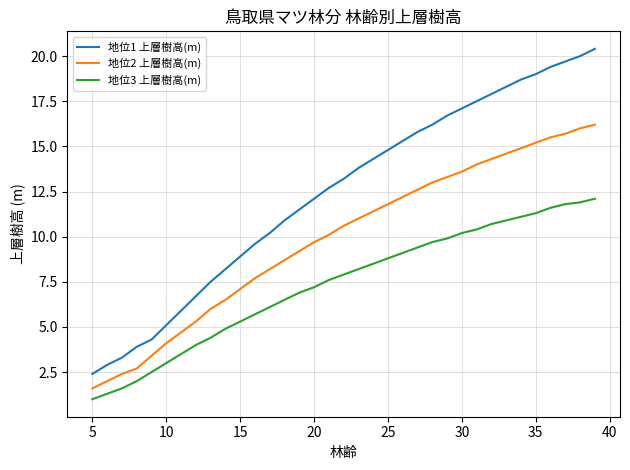

List the series in order of their overall mean, highest first.

地位1 上層樹高(m), 地位2 上層樹高(m), 地位3 上層樹高(m)